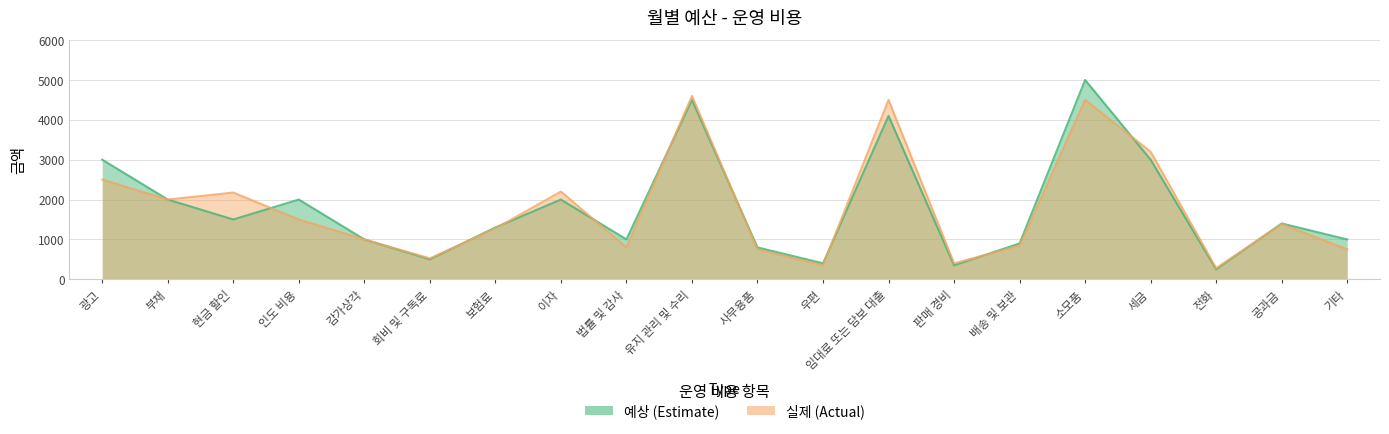

List the series in order of their peak value, highest first.

예상, 실제